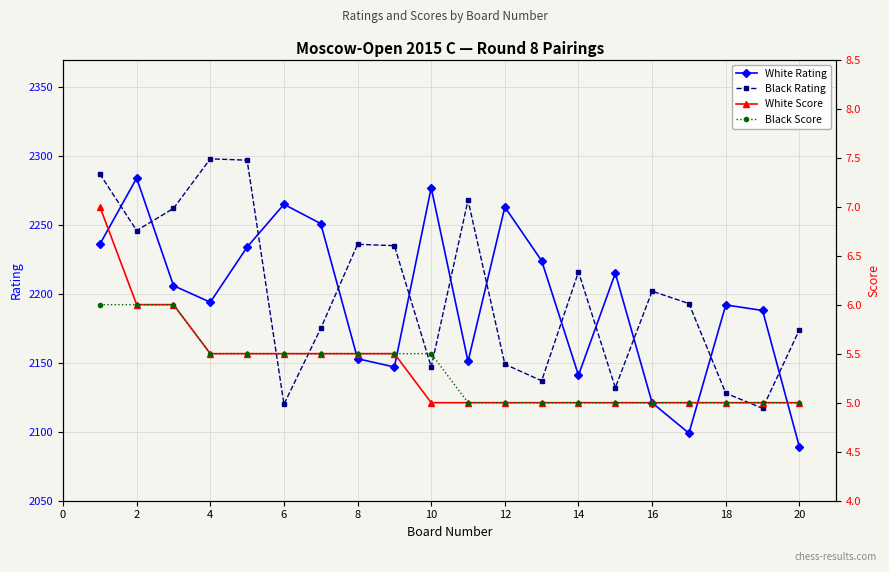

What is the lowest value of the White Rating series?

2089